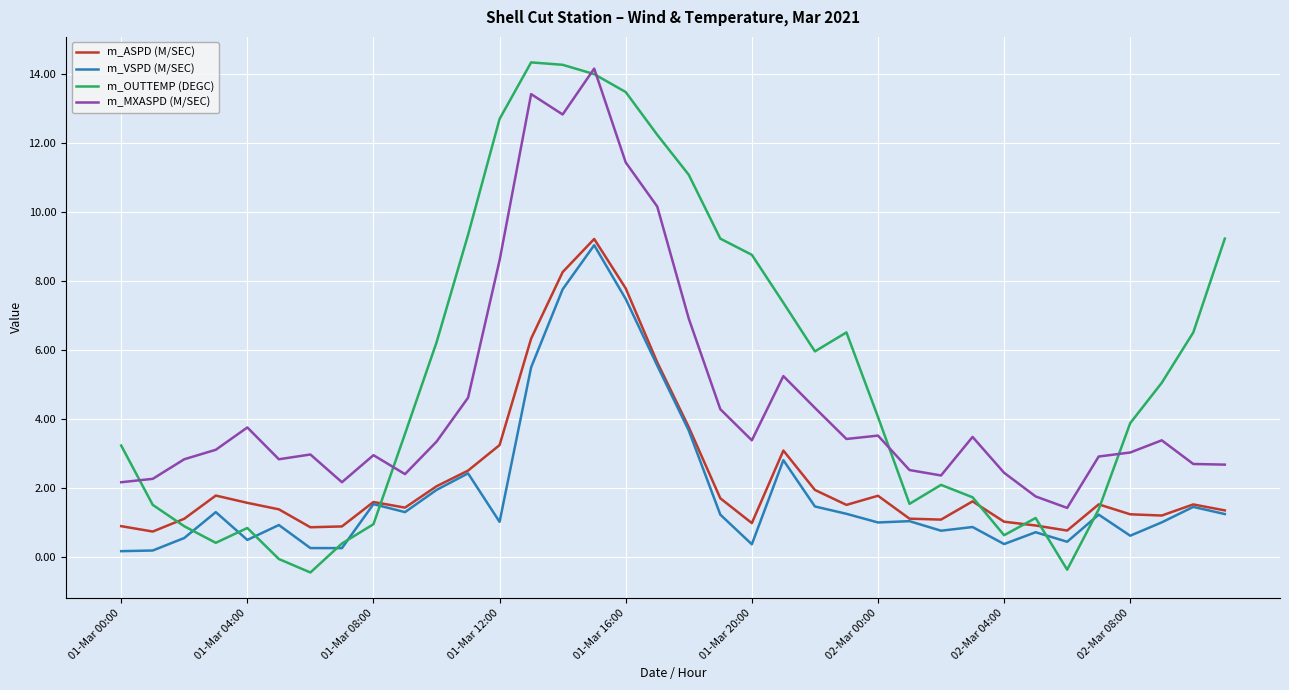

What is the maximum value shown in the chart?

14.3